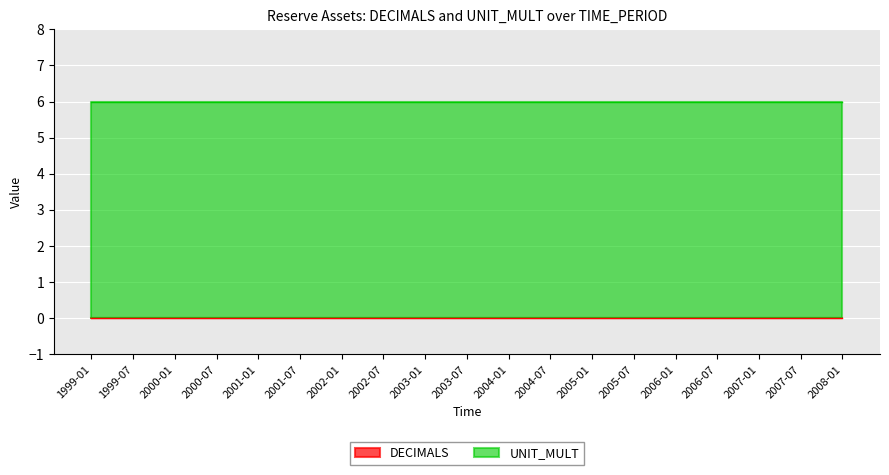

True or false: DECIMALS and UNIT_MULT cross at least once.

False